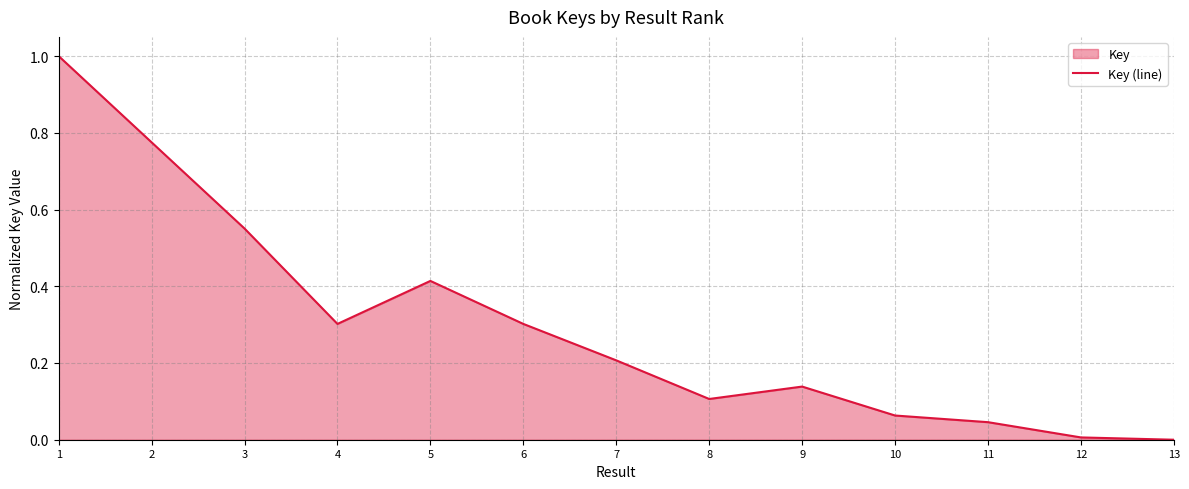

How many lines are shown in the chart?

1